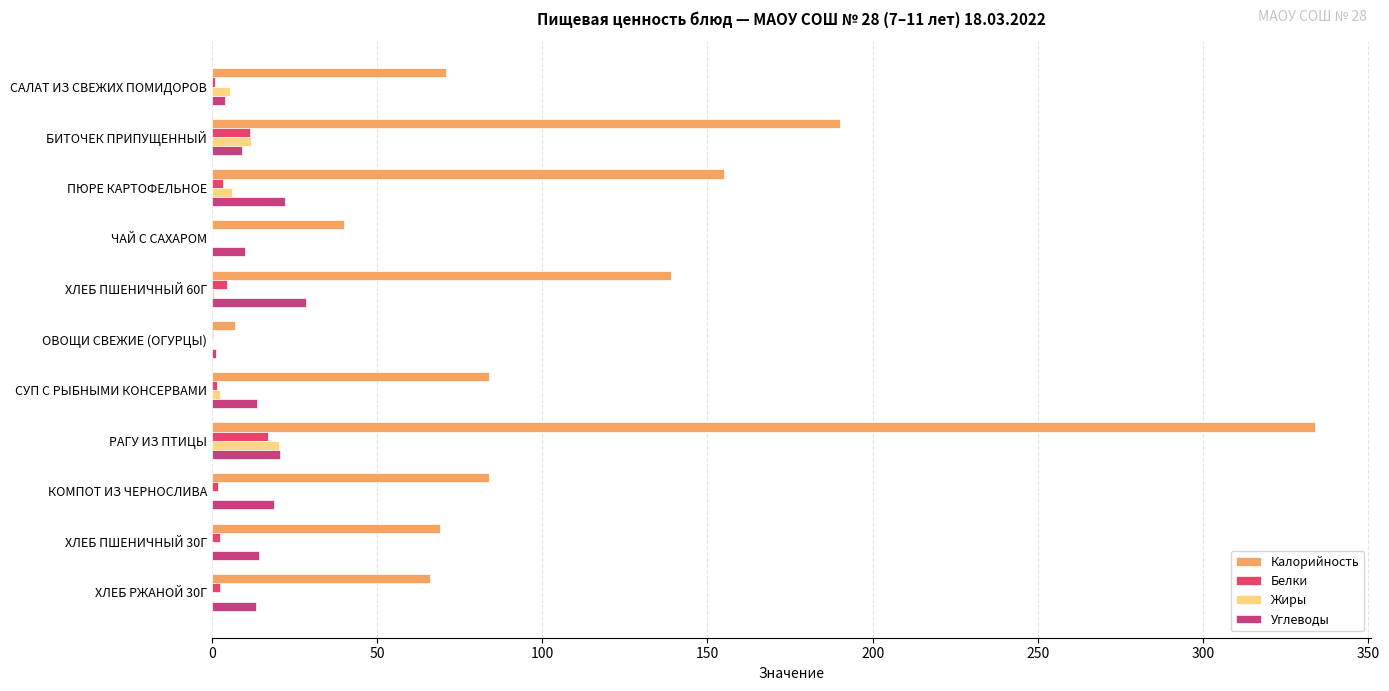

At how many categories does at least one series exceed 219?

1